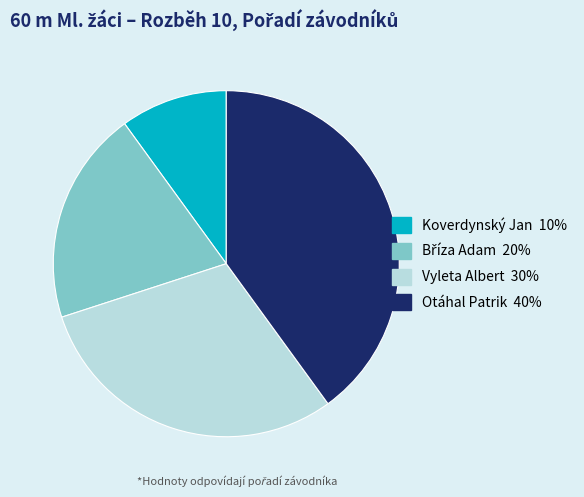

Do Vyleta Albert and Otáhal Patrik together represent more than half of the pie?

Yes